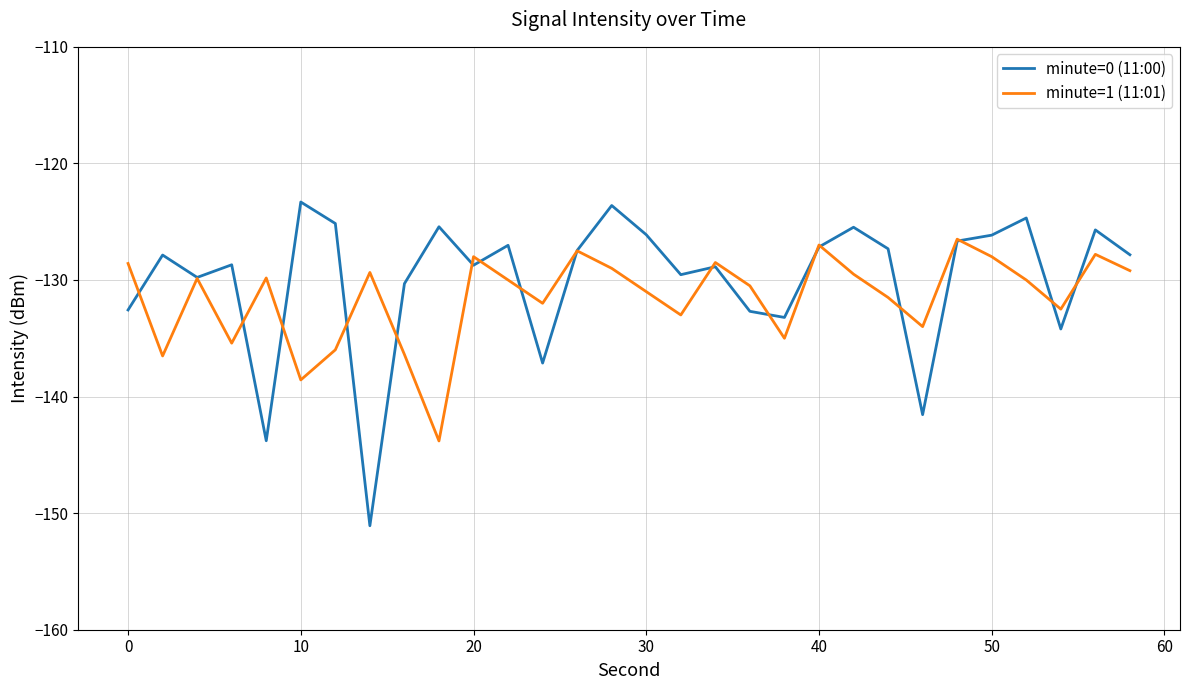

Which series ends up on top after the final intersection of minute=1 (11:01) and minute=0 (11:00)?

minute=0 (11:00)